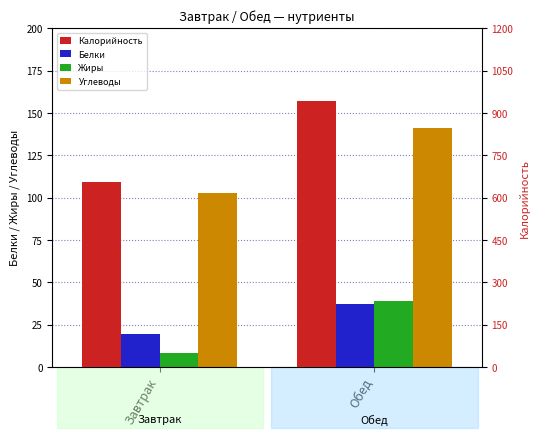

Where does the Белки series first go above 37?

Обед